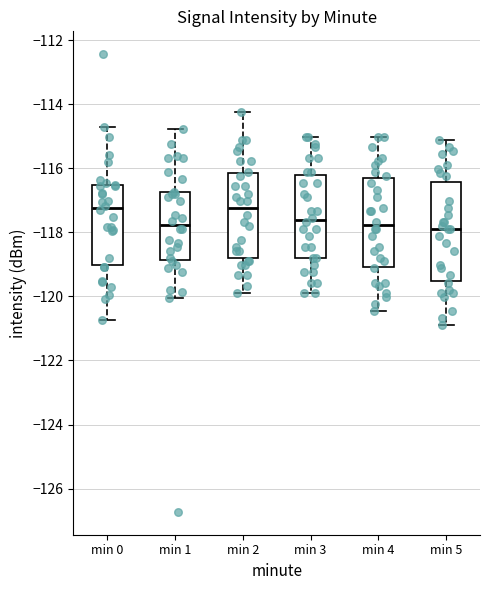

Where does the upper whisker of the box for min 4 end on the y-axis? The values are not printed on the chart, so give them approximately, as read against the axis.

-115.0